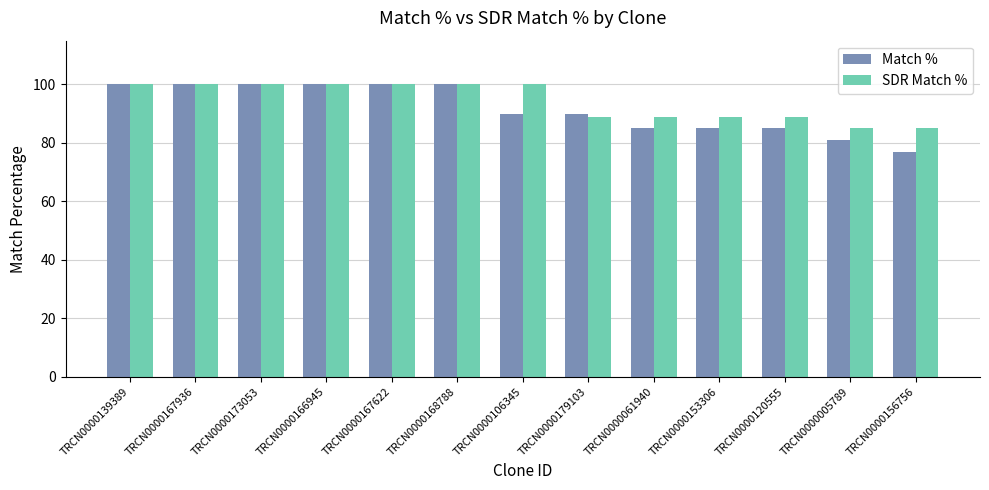

What is the value of the Match % bar at the 4th from the left?

100